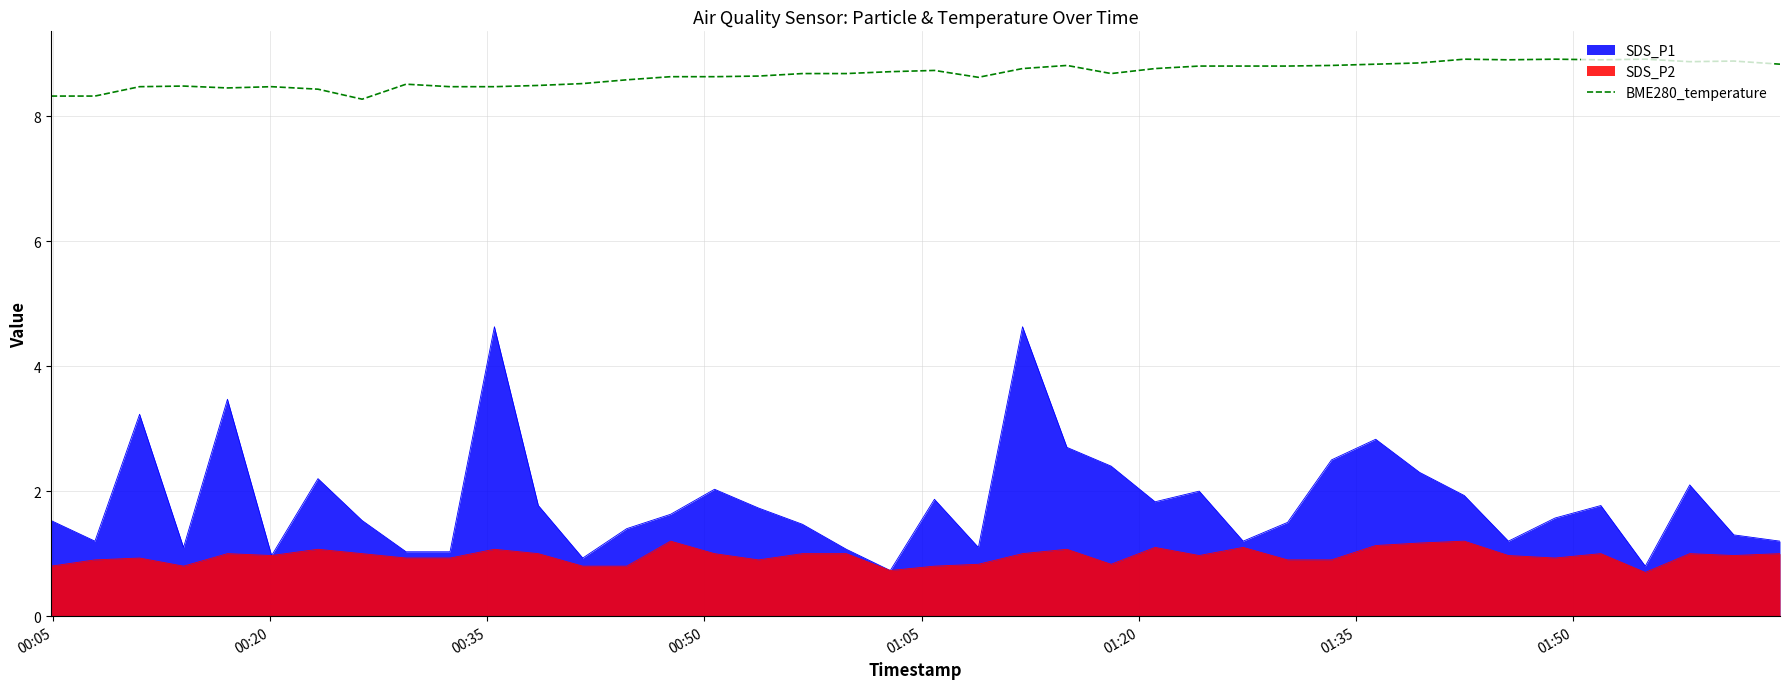

Reading left to right, extract all data points from this chart.

8.3	8.3	8.5	8.5	8.4	8.5	8.4	8.3	8.5	8.5	8.5	8.5	8.5	8.6	8.6	8.6	8.6	8.7	8.7	8.7	8.7	8.6	8.8	8.8	8.7	8.8	8.8	8.8	8.8	8.8	8.8	8.8	8.9	8.9	8.9	8.9	8.9	8.9	8.9	8.8